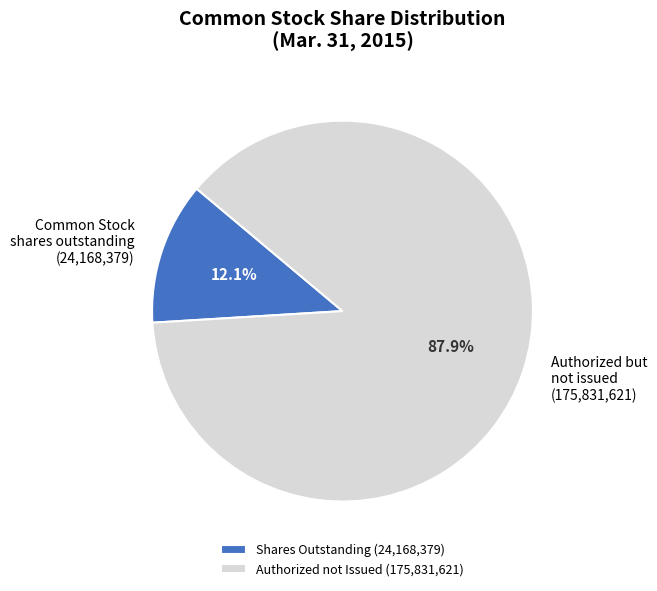

Combined, what portion of the pie is Common Stock shares outstanding (24,168,379) and Authorized but not issued (175,831,621)?

100.0%